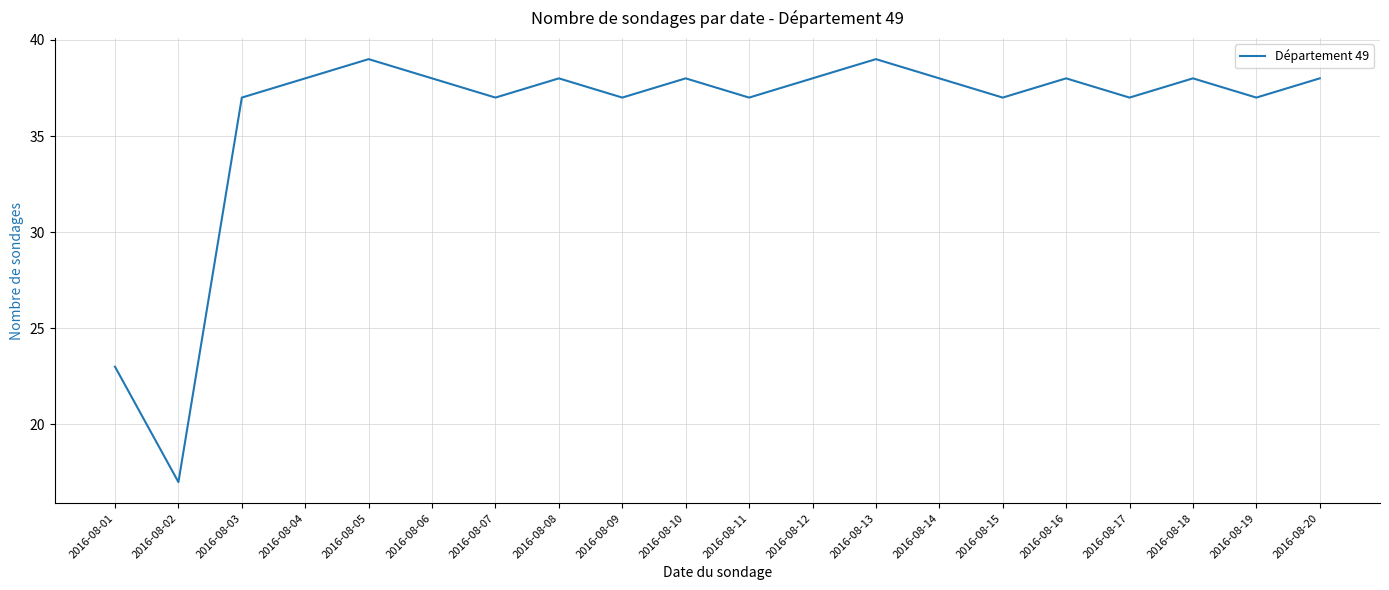

Is it true that the value at 2016-08-10 is 68?

False